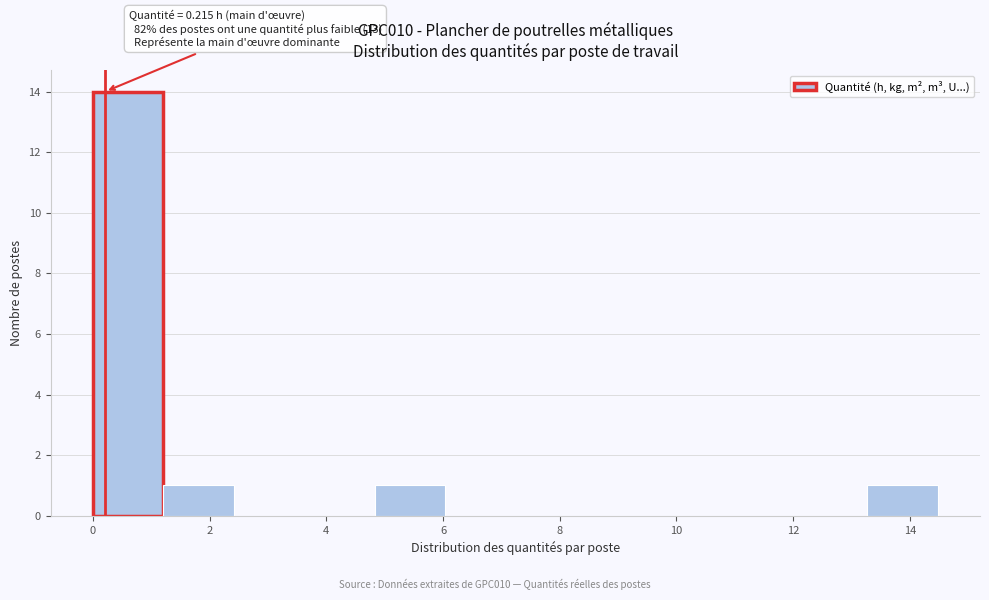

Which range on the x-axis has the tallest bar?

0.0 to 1.2